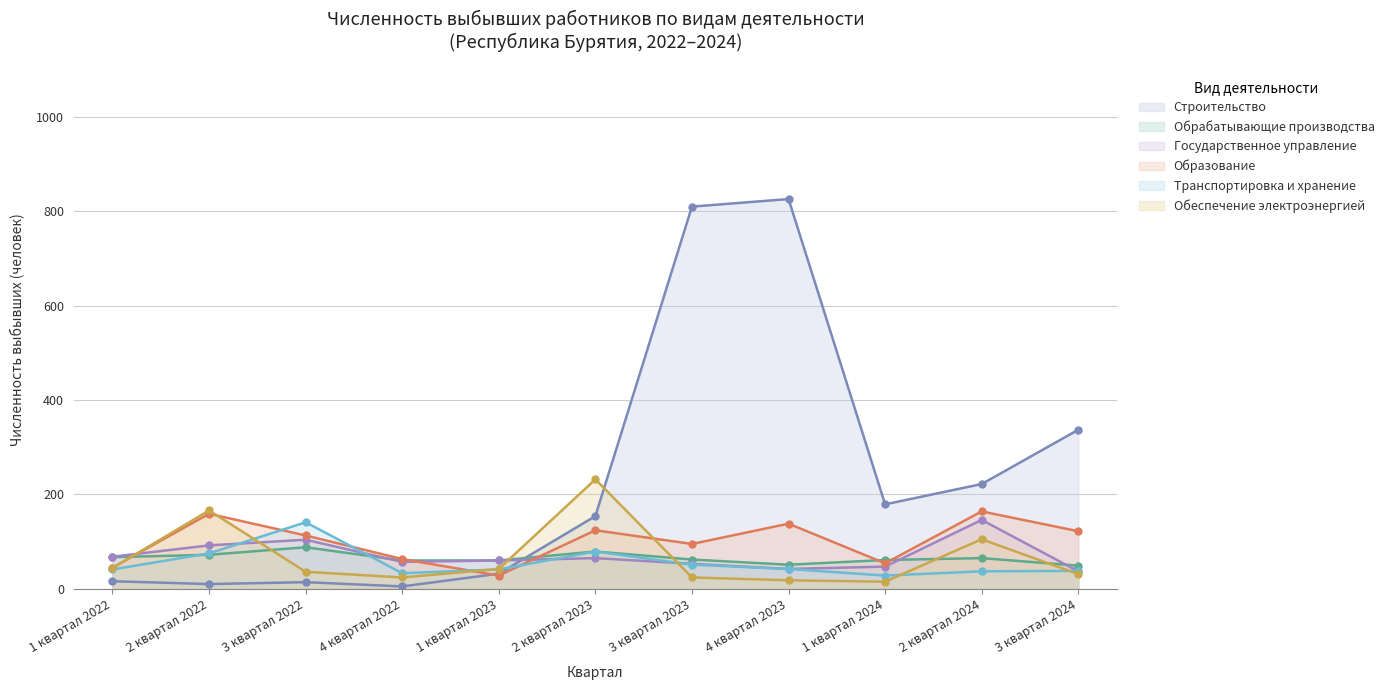

What is the average value of the Обеспечение электроэнергией series?

67